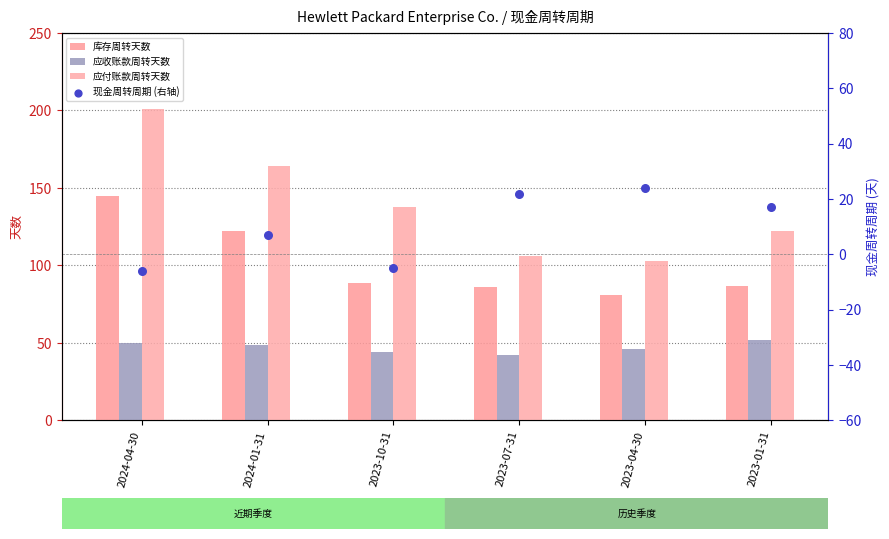

Which series contains the lowest Y value?

现金周转周期 (右轴)